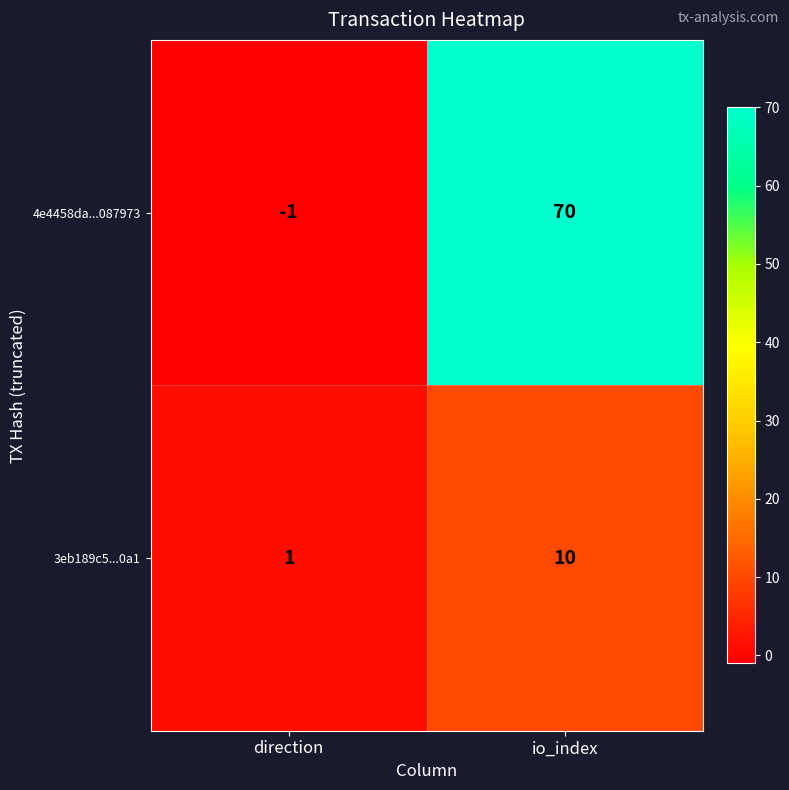

What is the sum of all 3eb189c5...0a1 values?

11